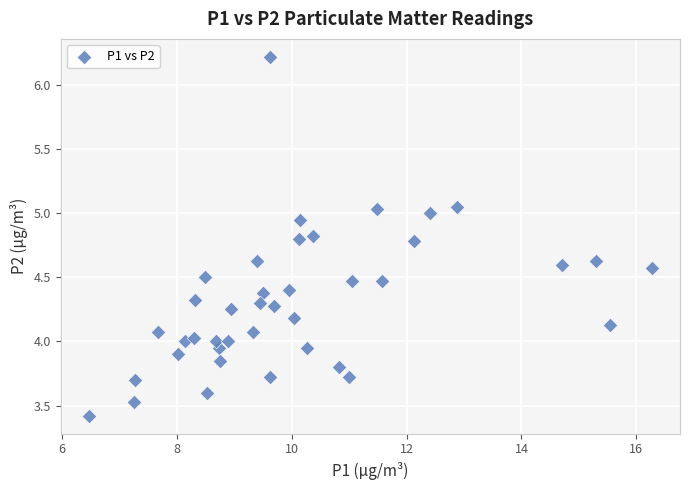

What is the range of X values (max minus min)?

9.8